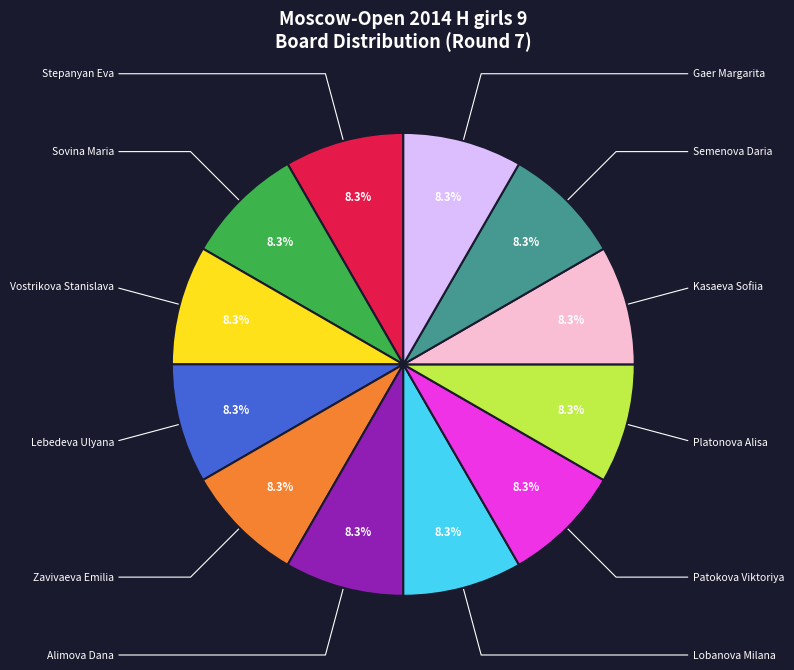

To the nearest percent, what is the average slice percentage?

8%